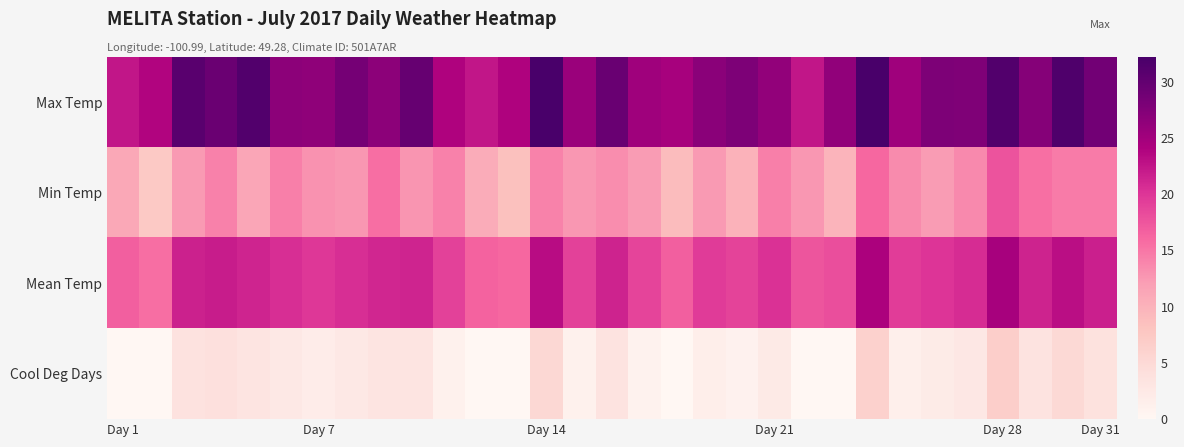

Rank the series by their maximum value, from lowest to highest.

Cool Deg Days, Min Temp, Mean Temp, Max Temp